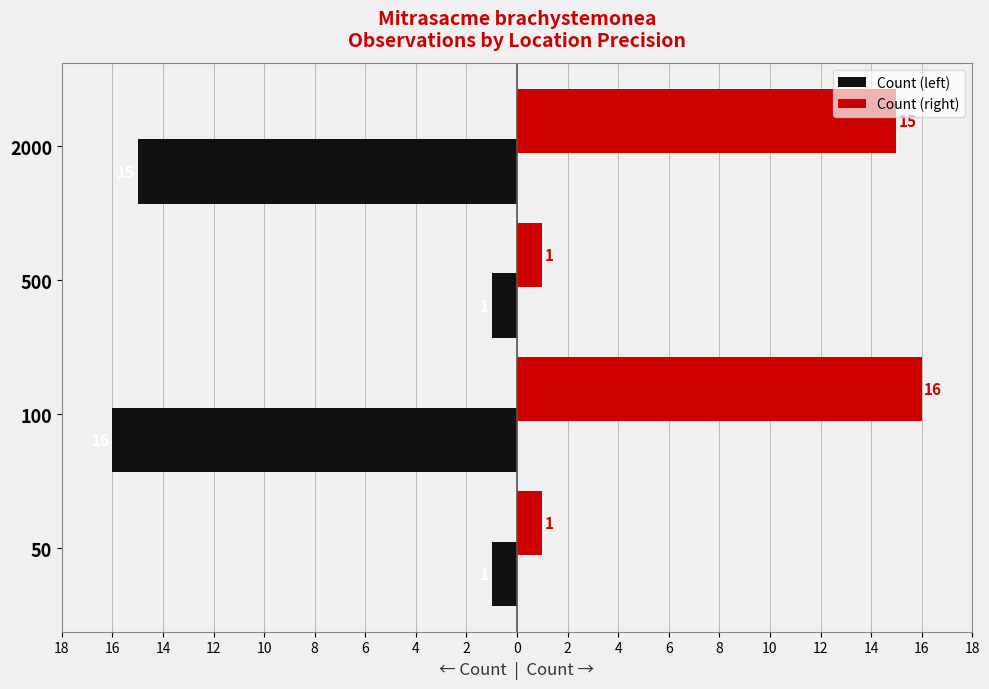

What are all the series names shown in the legend?

Count (left), Count (right)